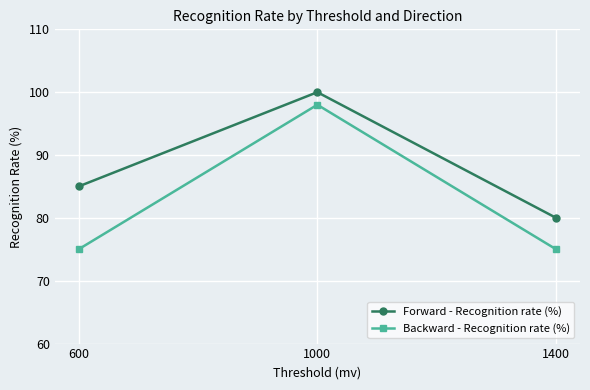

The Forward - Recognition rate (%) series shows 130 at 600. True or false?

False